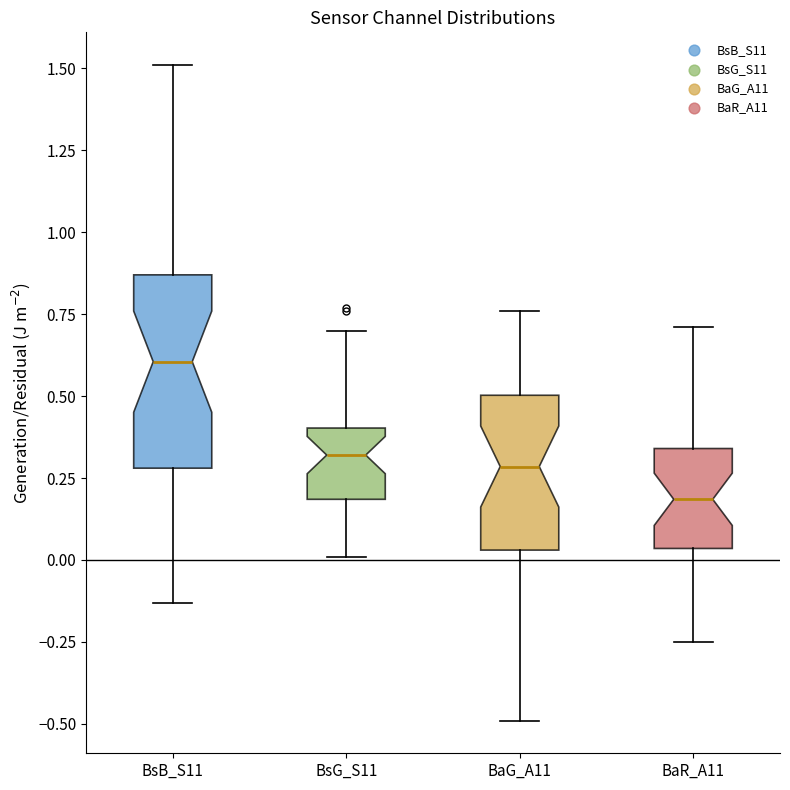

Reading left to right, transcribe this box plot: for each box, give where its median line is, the range the box spans, and where its two whiskers end, as read against the y-axis. The values are not printed on the chart, so give them approximately, as read against the axis.

BsB_S11: median 0.60, box 0.30 to 0.85, whiskers -0.15 to 1.50
BsG_S11: median 0.30, box 0.20 to 0.40, whiskers 0.00 to 0.70
BaG_A11: median 0.30, box 0.05 to 0.50, whiskers -0.50 to 0.75
BaR_A11: median 0.20, box 0.05 to 0.35, whiskers -0.25 to 0.70